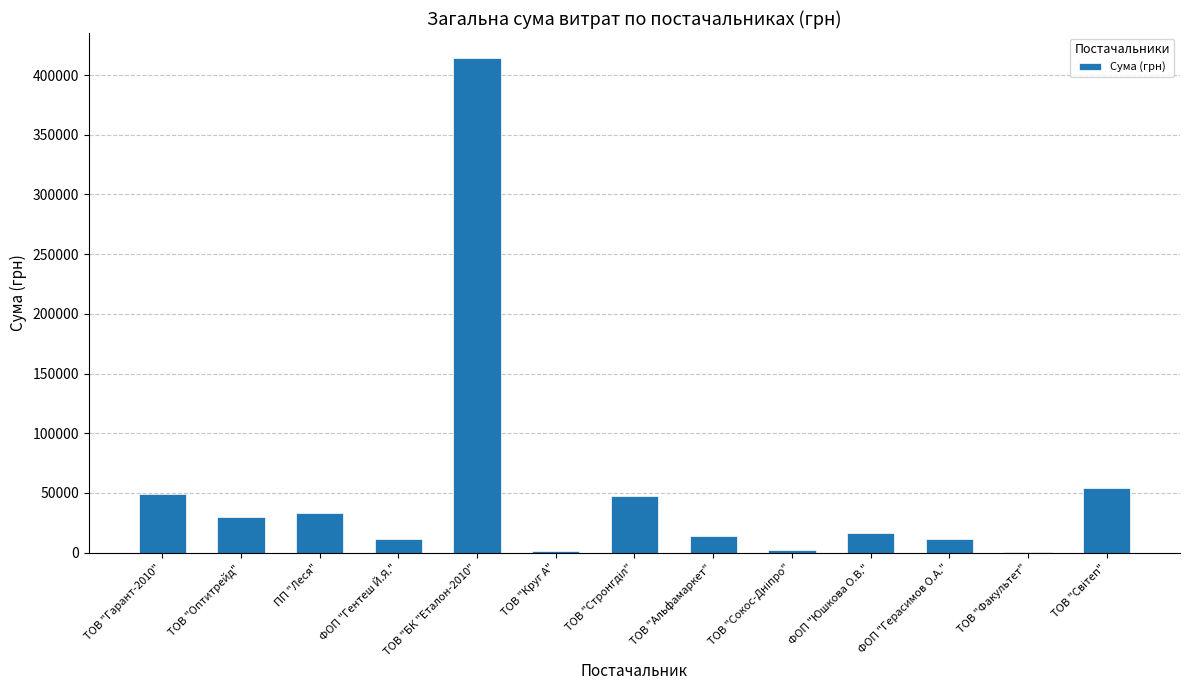

Between ФОП "Герасимов О.А." and ТОВ "Круг А", which is larger?

ФОП "Герасимов О.А."